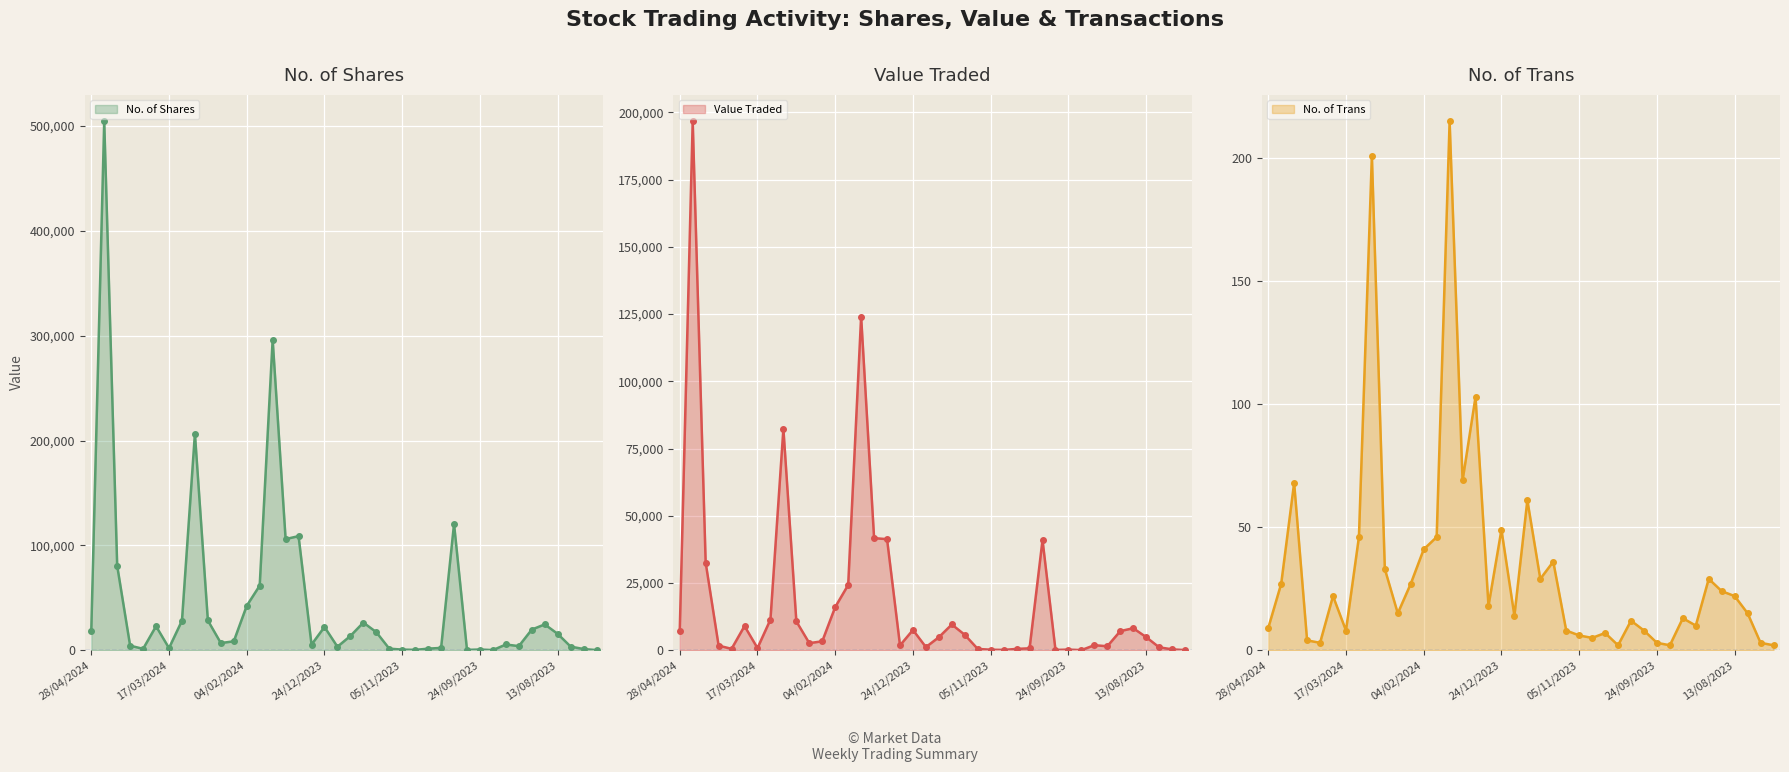

True or false: No. of Trans and Value Traded intersect in this chart.

False